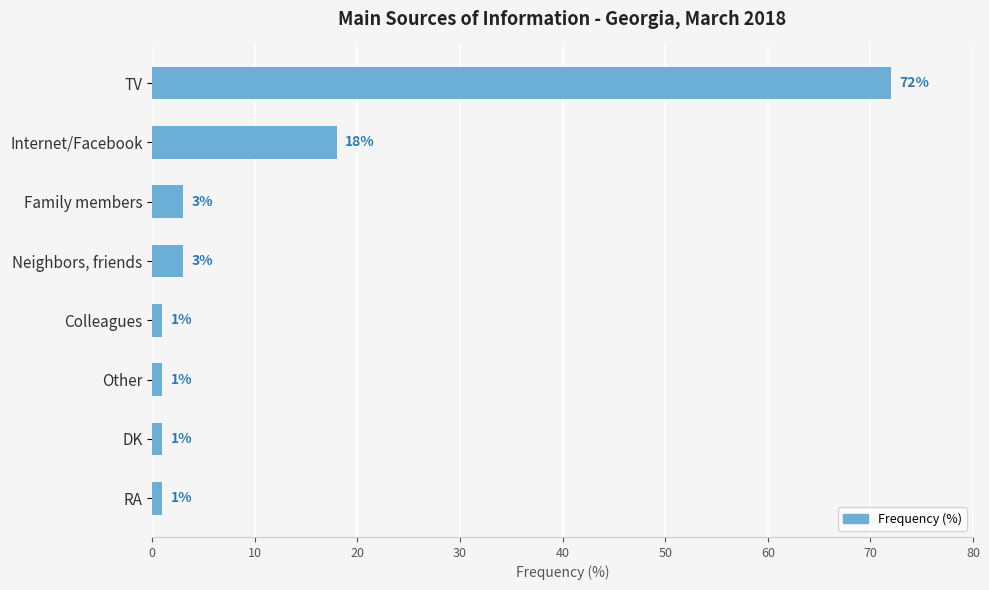

Reading top to bottom, transcribe all the data shown in this chart.

TV=72	Internet/Facebook=18	Family members=3	Neighbors, friends=3	Colleagues=1	Other=1	DK=1	RA=1